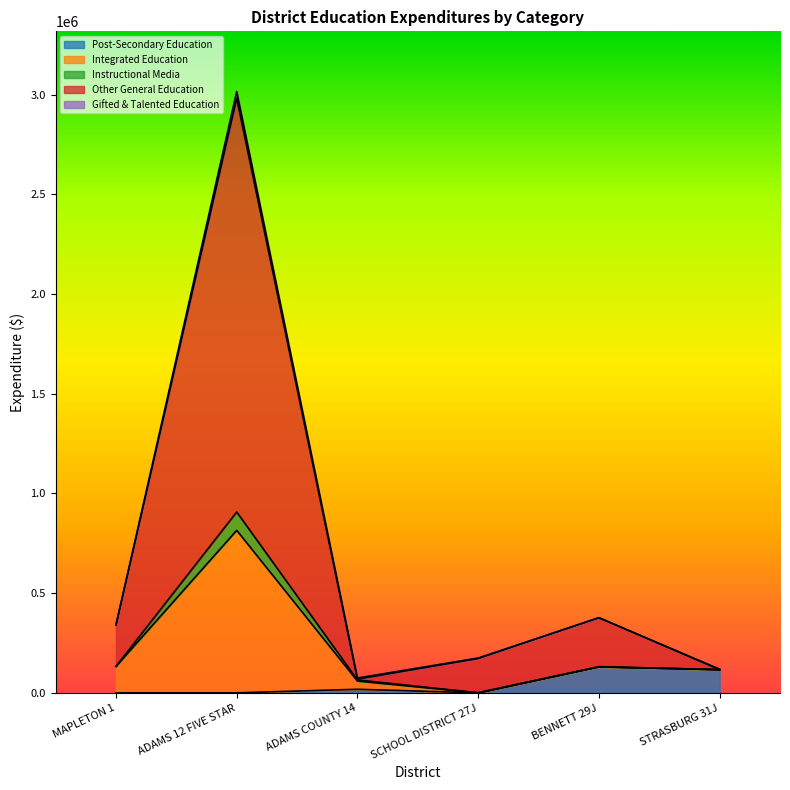

What position from the left is ADAMS 12 FIVE STAR?

2